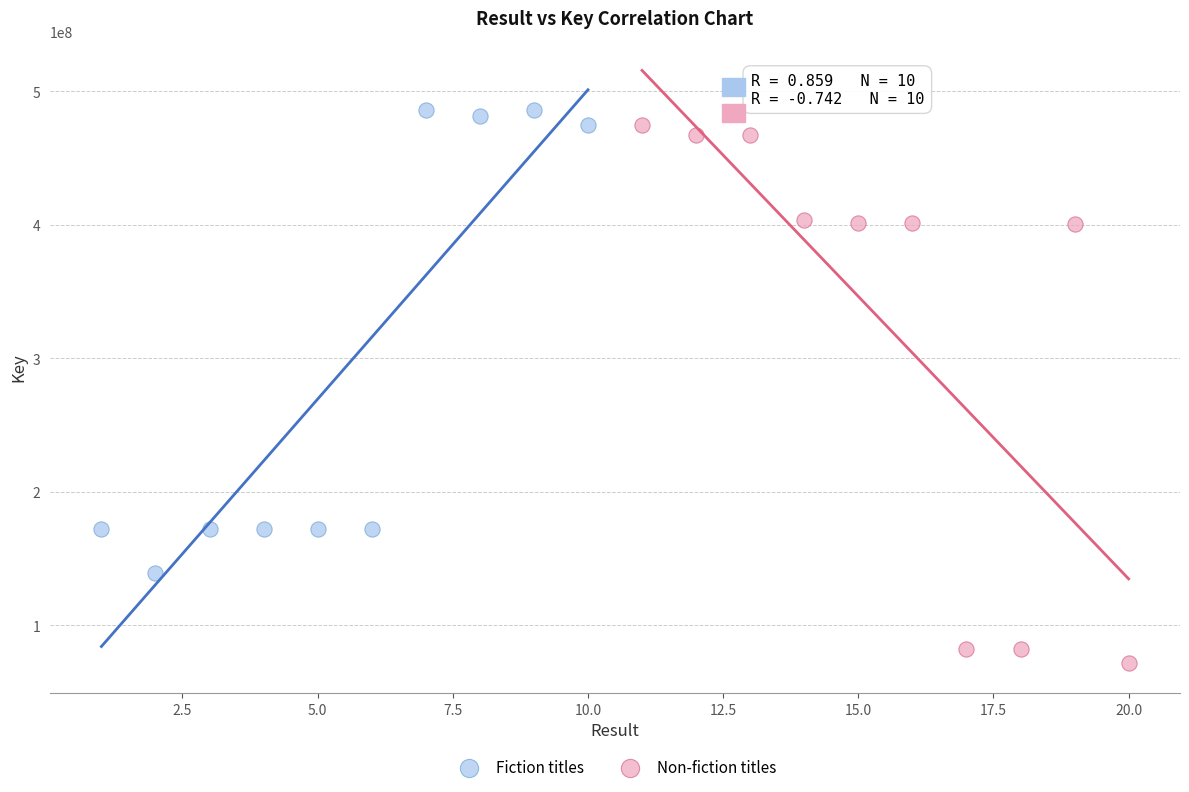

What are all the series names shown in the legend?

Fiction titles, Non-fiction titles